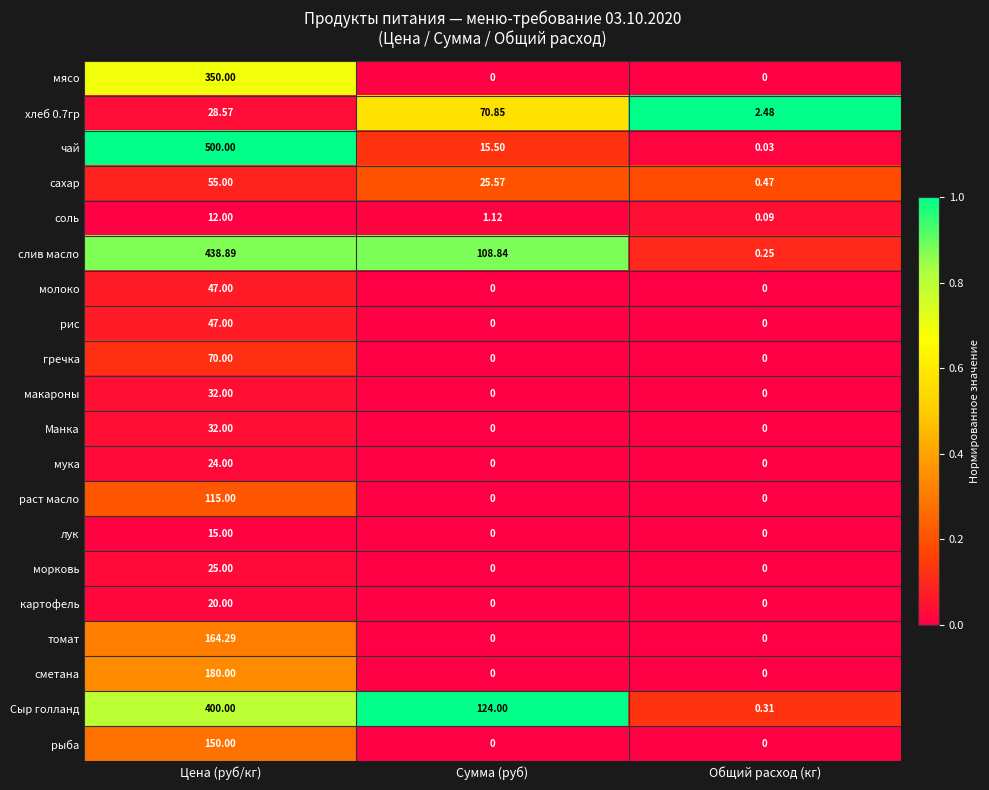

Which series has the widest spread of values?

чай